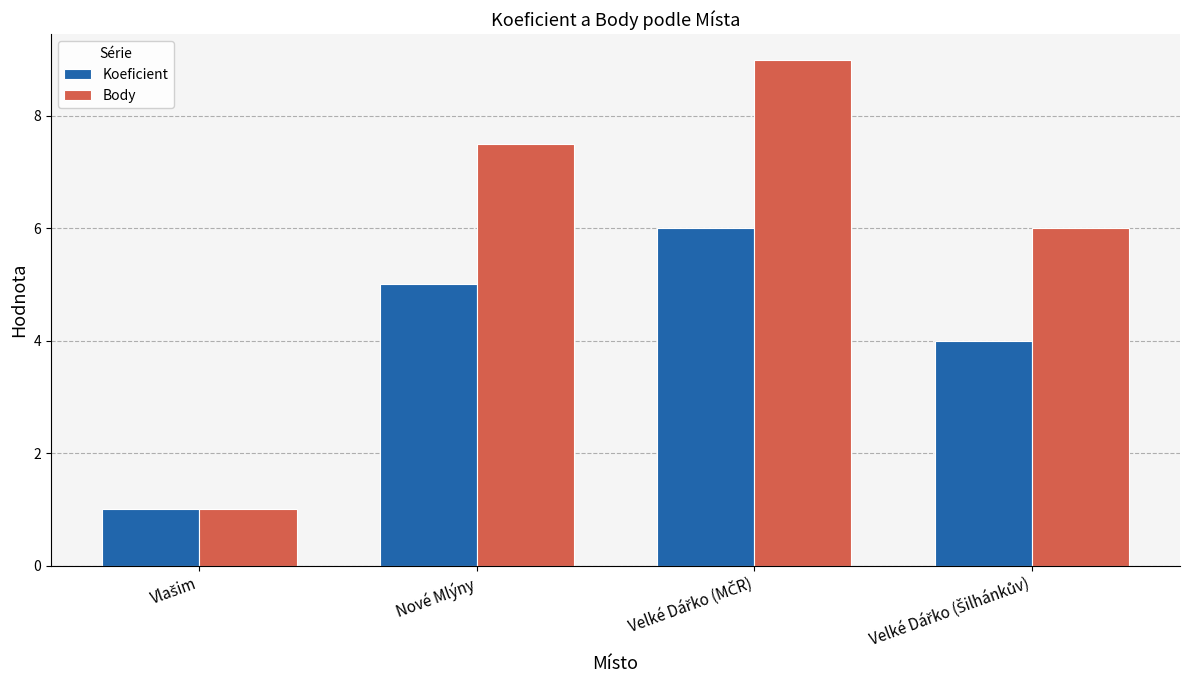

How many data points does each series have?

4